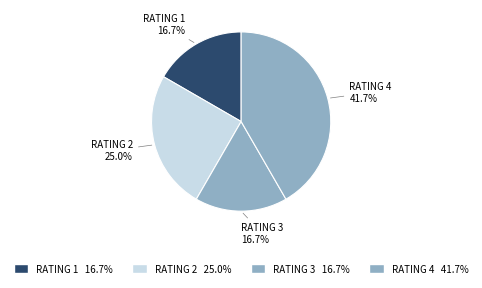

Which category has the biggest portion of the pie?

RATING 4